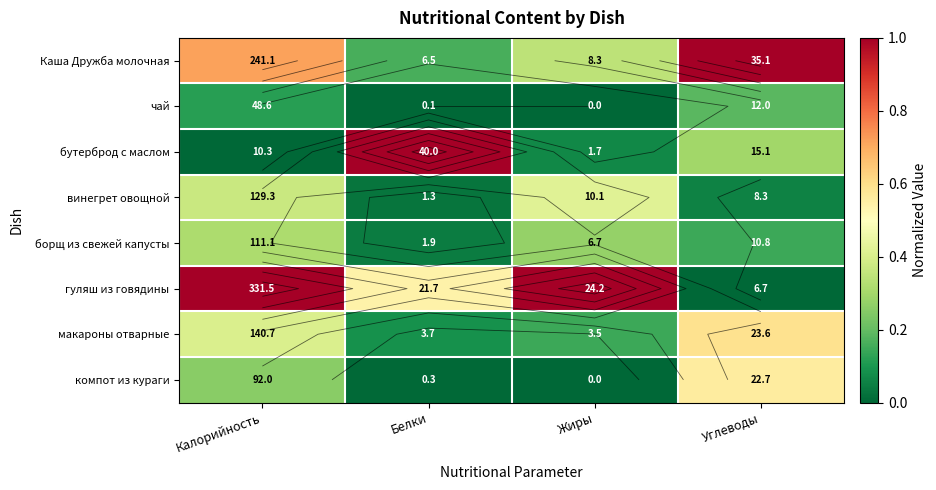

Is it true that винегрет овощной equals 0.1 at Углеводы?

False